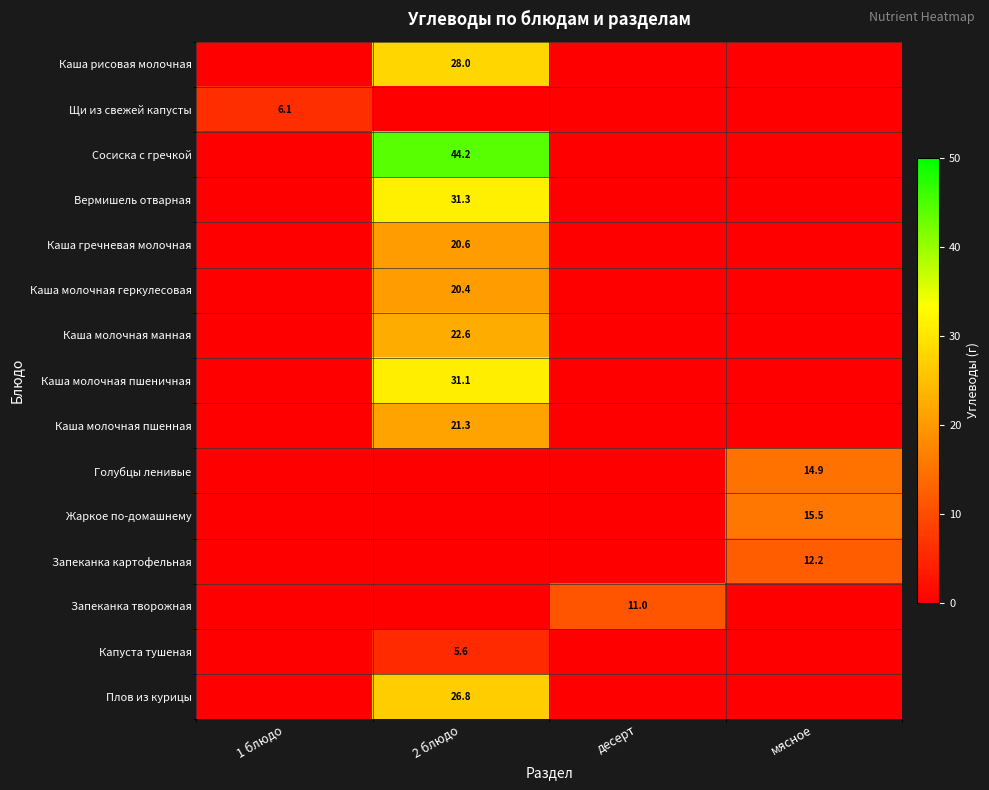

The value of Щи из свежей капусты at 1 блюдо is 6.1. True or false?

True